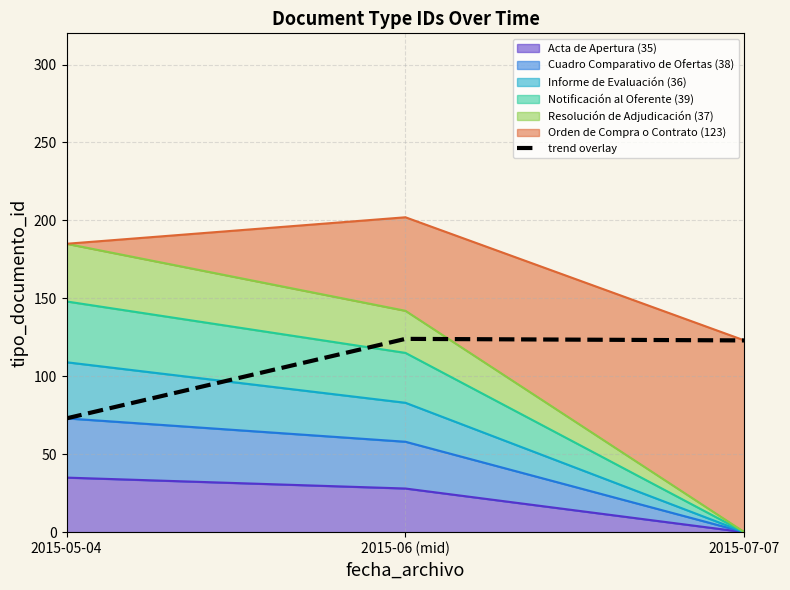

What is the label of the 3rd point from the right?

2015-05-04